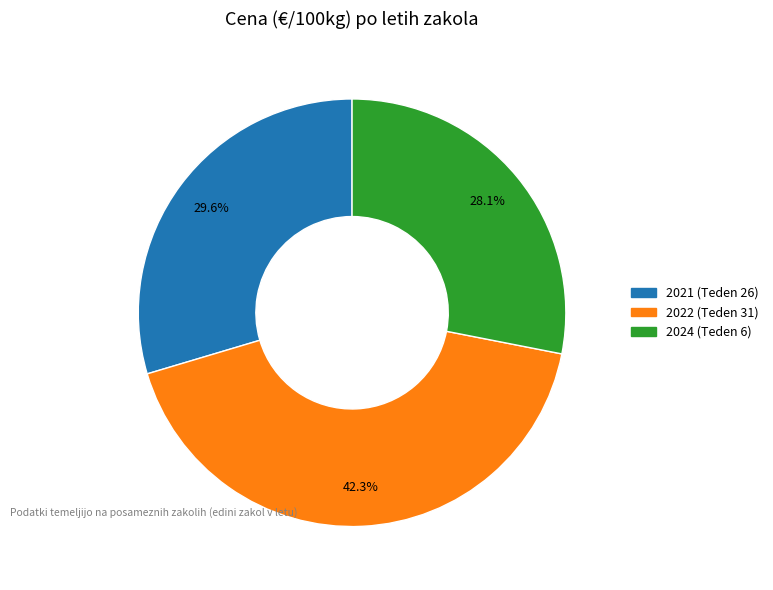

How many segments does this pie chart have?

3